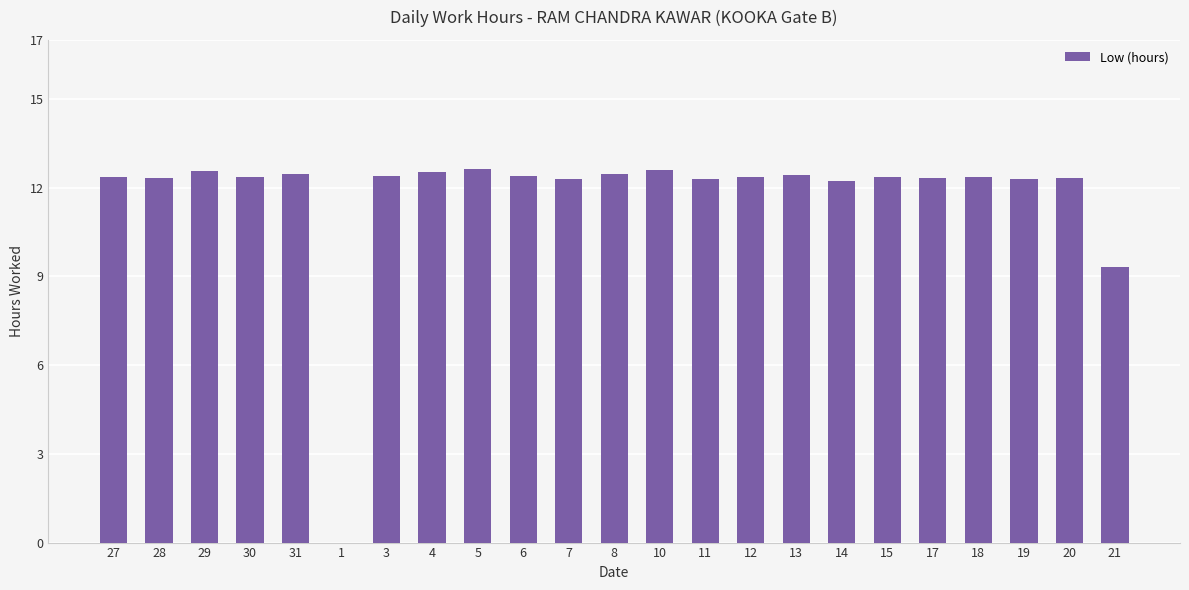

What is the average value?

11.7